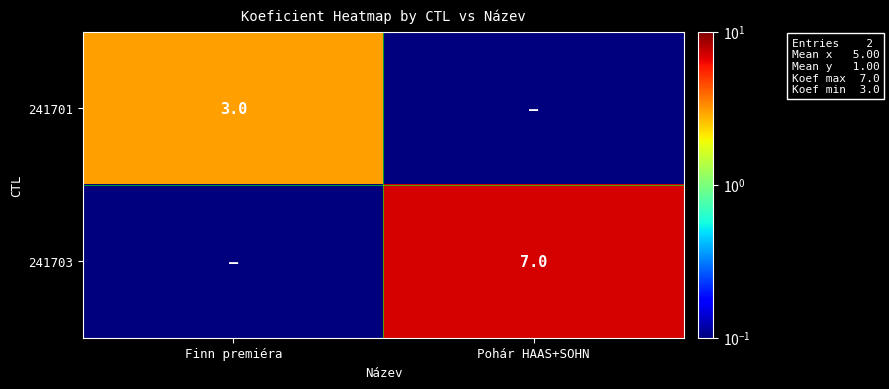

True or false: 241703 has a value of 11.4 at Pohár HAAS+SOHN.

False